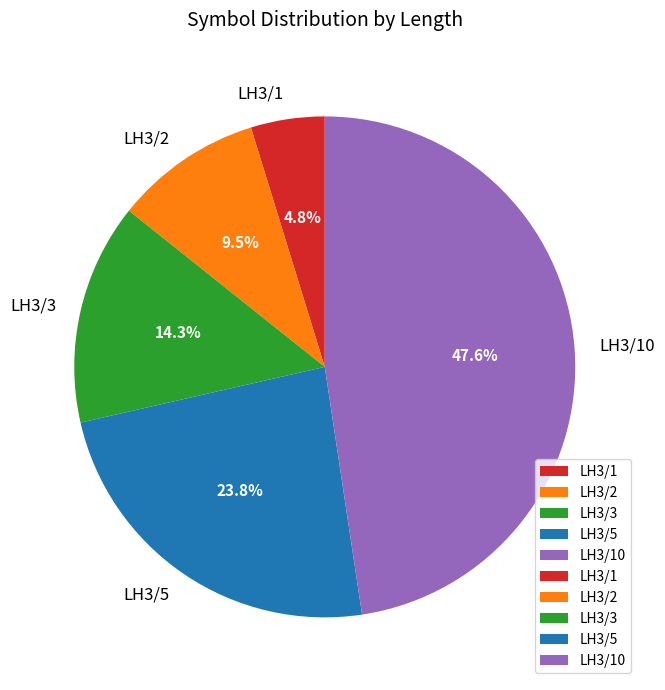

To the nearest percent, what is the average slice percentage?

20%